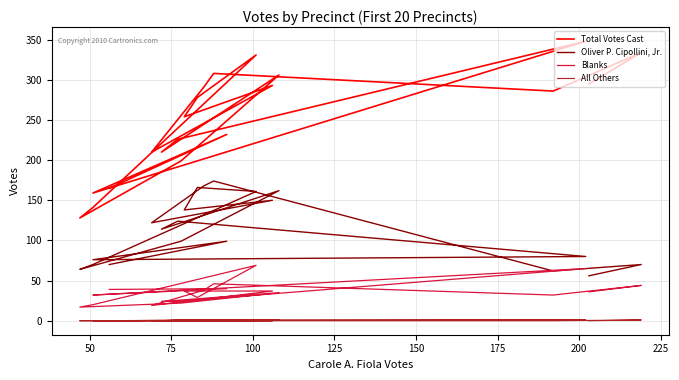

What are all the series names shown in the legend?

Total Votes Cast, Oliver P. Cipollini, Jr., Blanks, All Others